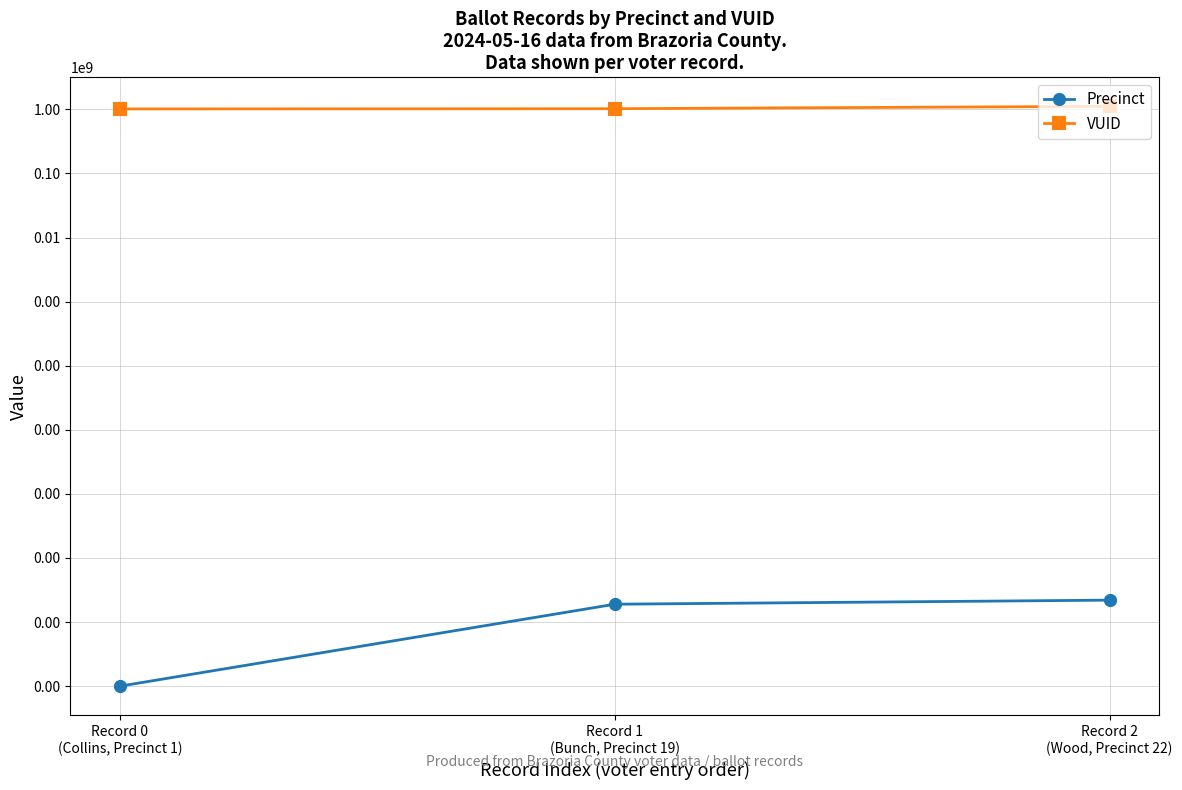

What is the difference between the maximum and minimum values in the VUID series?

99362170